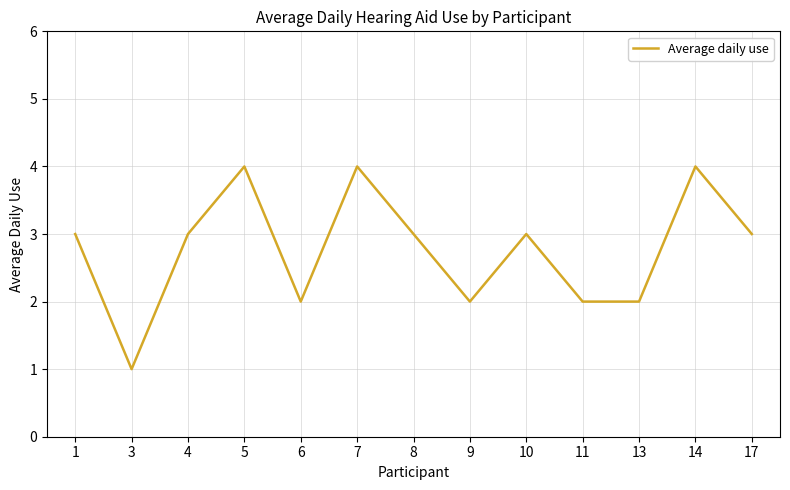

What is the ratio of the value at 14 to the value at 17?

1.3